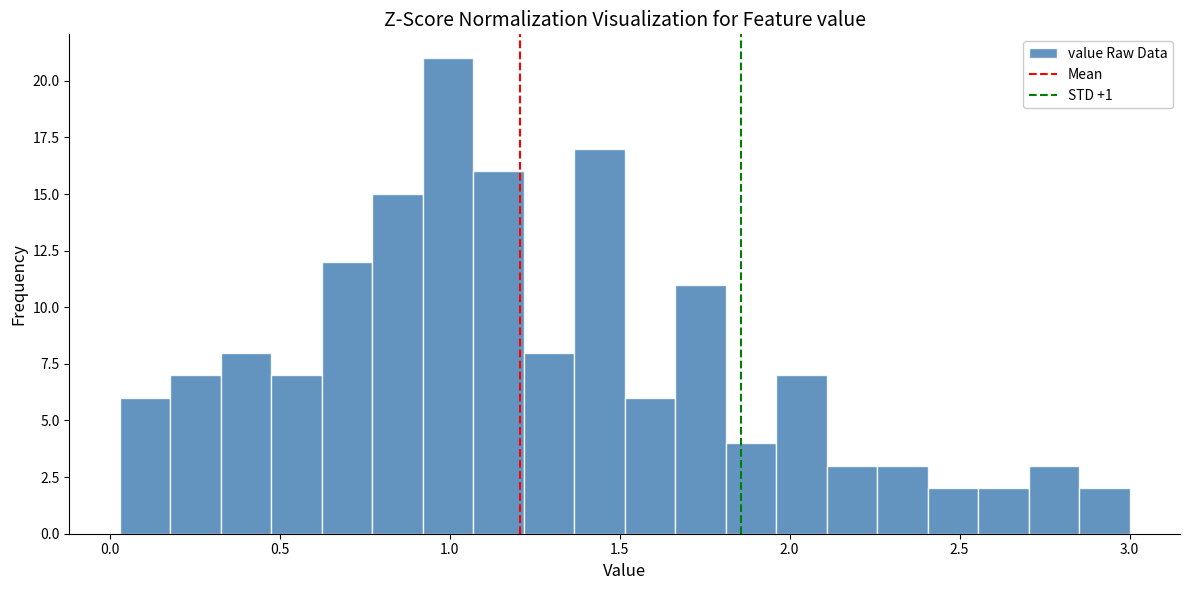

Read against the x-axis, roughly where is the centre of the tallest bar?

1.00